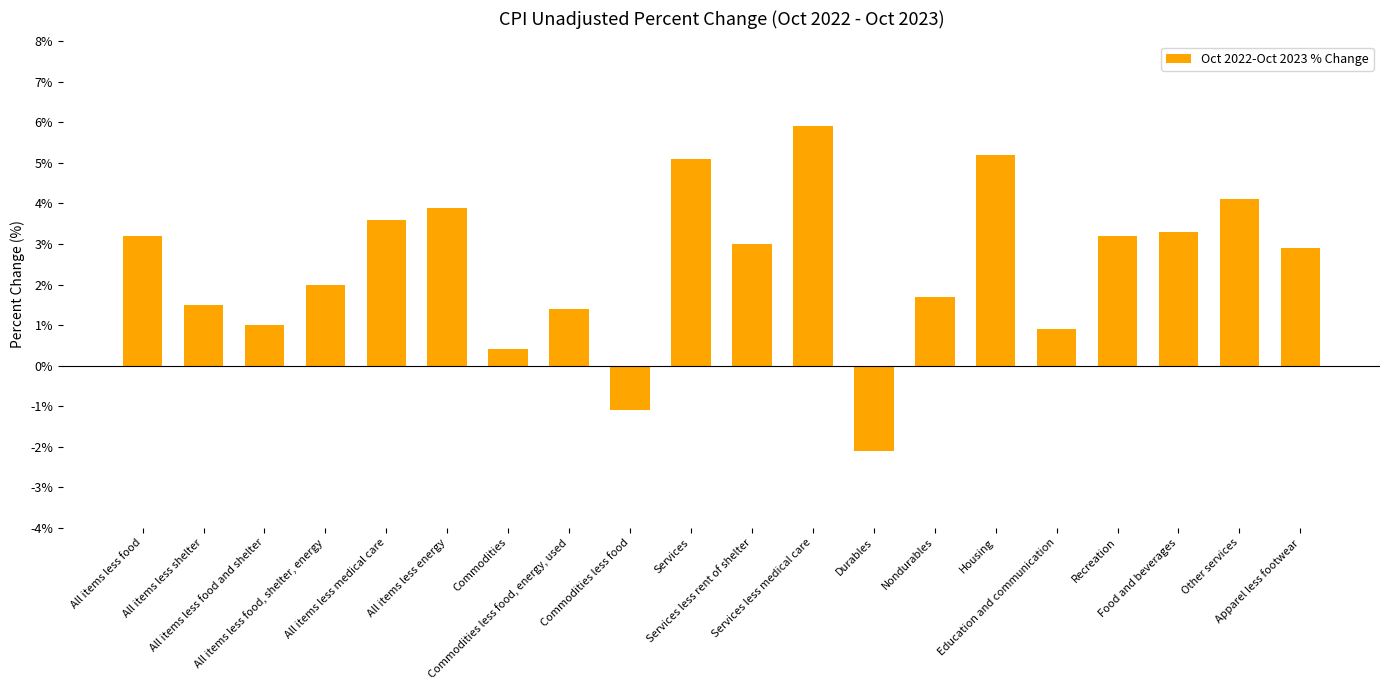

Reading left to right, list all the values displayed in this chart.

All items less food=3.2	All items less shelter=1.5	All items less food and shelter=1.0	All items less food, shelter, energy=2.0	All items less medical care=3.6	All items less energy=3.9	Commodities=0.4	Commodities less food, energy, used=1.4	Commodities less food=-1.1	Services=5.1	Services less rent of shelter=3.0	Services less medical care=5.9	Durables=-2.1	Nondurables=1.7	Housing=5.2	Education and communication=0.9	Recreation=3.2	Food and beverages=3.3	Other services=4.1	Apparel less footwear=2.9